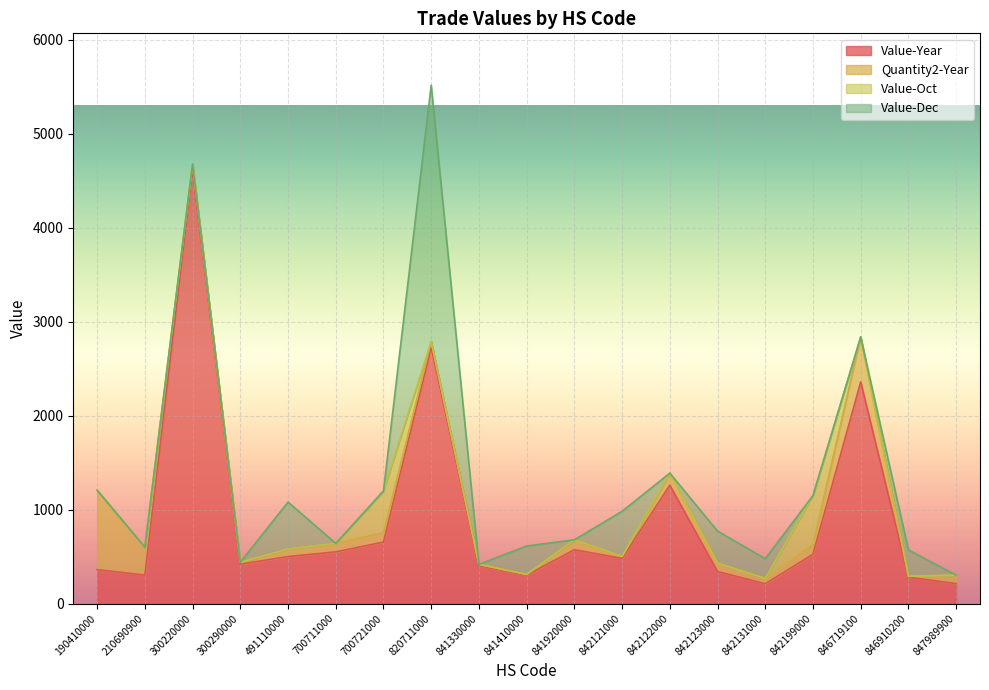

True or false: Value-Oct and Quantity2-Year intersect in this chart.

True